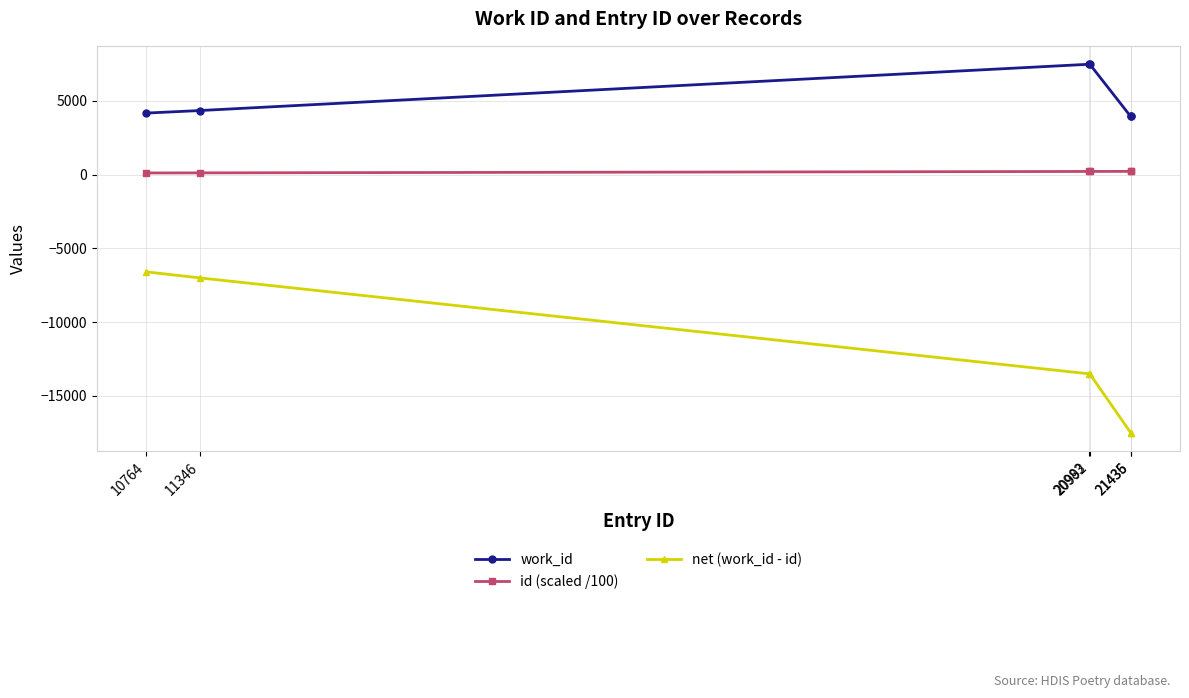

True or false: id (scaled /100) and work_id intersect in this chart.

False